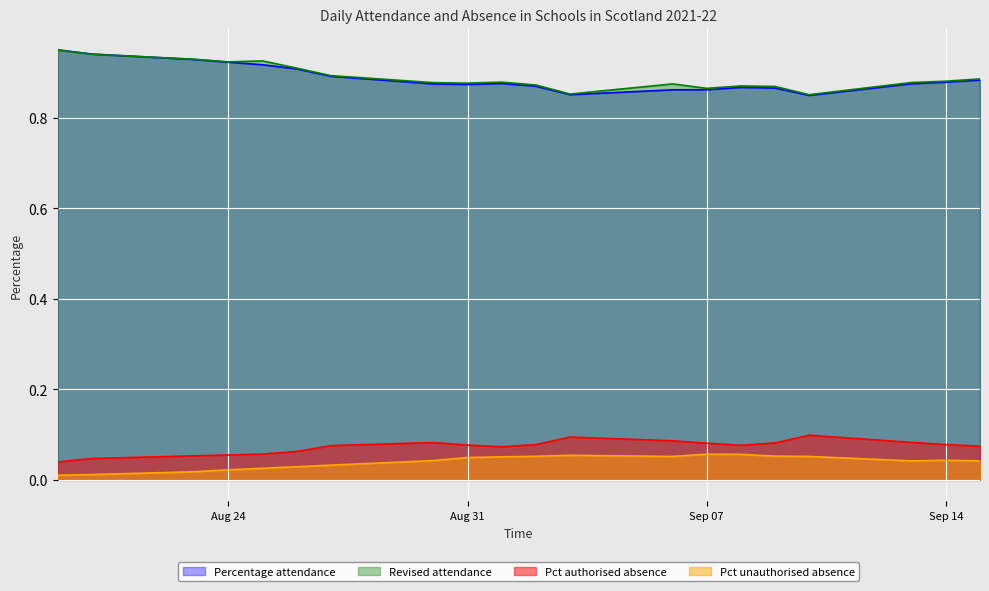

Which series has the widest spread of values?

Percentage attendance